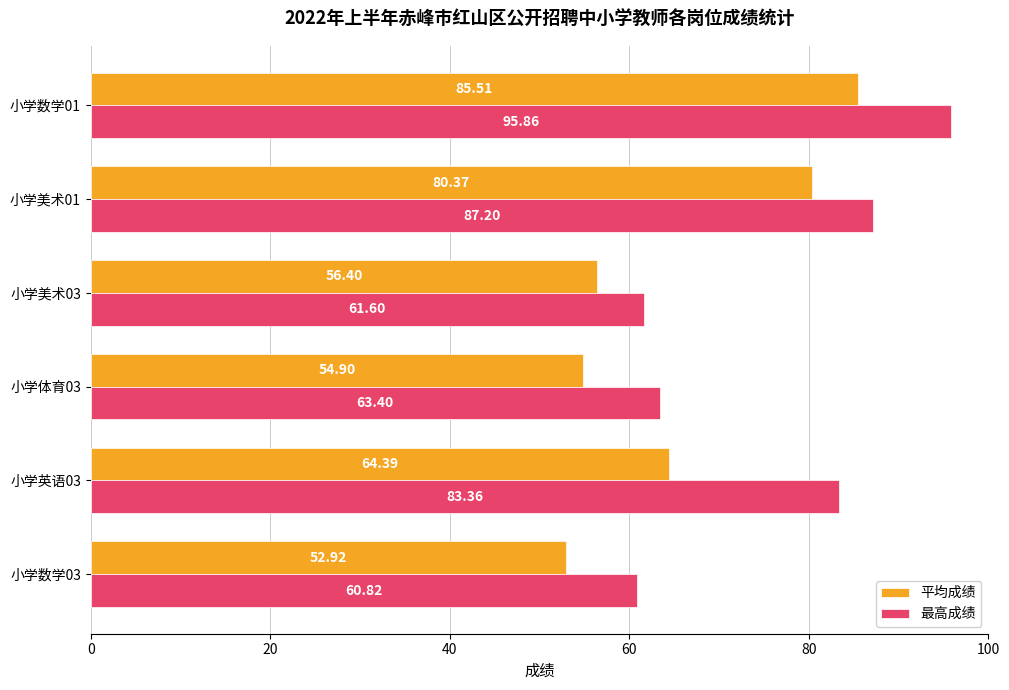

Which series has the largest range (max minus min)?

最高成绩